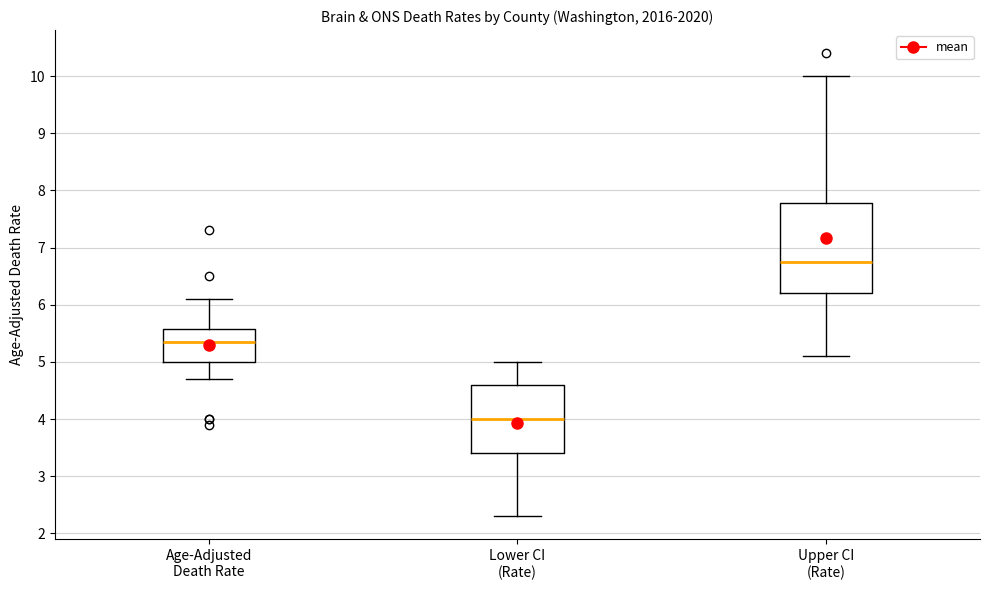

Reading left to right, transcribe this box plot: for each box, give where its median line is, the range the box spans, and where its two whiskers end, as read against the y-axis. The values are not printed on the chart, so give them approximately, as read against the axis.

Age-Adjusted Death Rate: median 5.4, box 5.0 to 5.6, whiskers 4.7 to 6.1
Lower CI (Rate): median 4.0, box 3.4 to 4.6, whiskers 2.3 to 5.0
Upper CI (Rate): median 6.8, box 6.2 to 7.8, whiskers 5.1 to 10.0